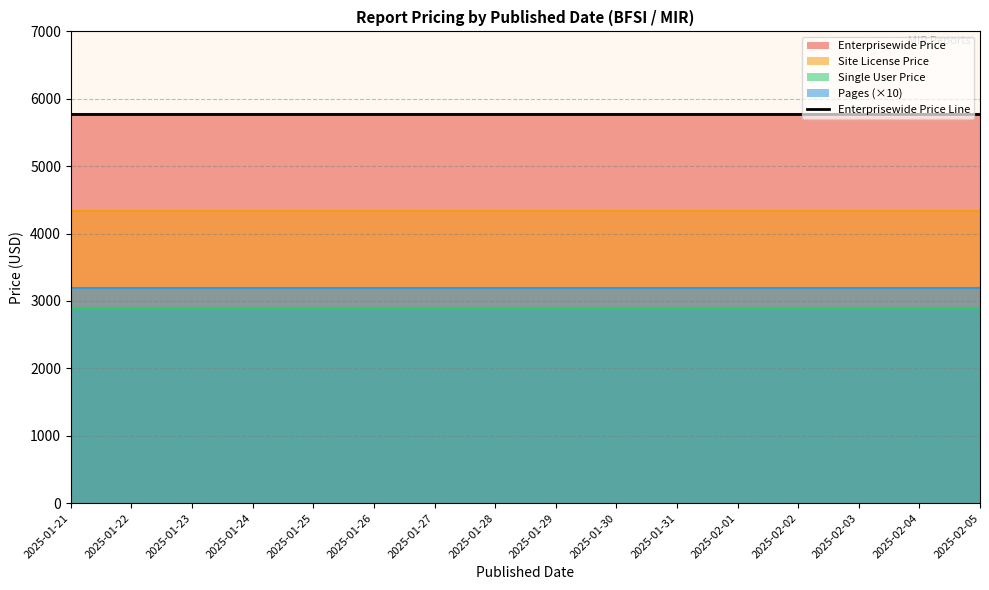

What is the difference between the highest and lowest values at 2025-01-24?

5460